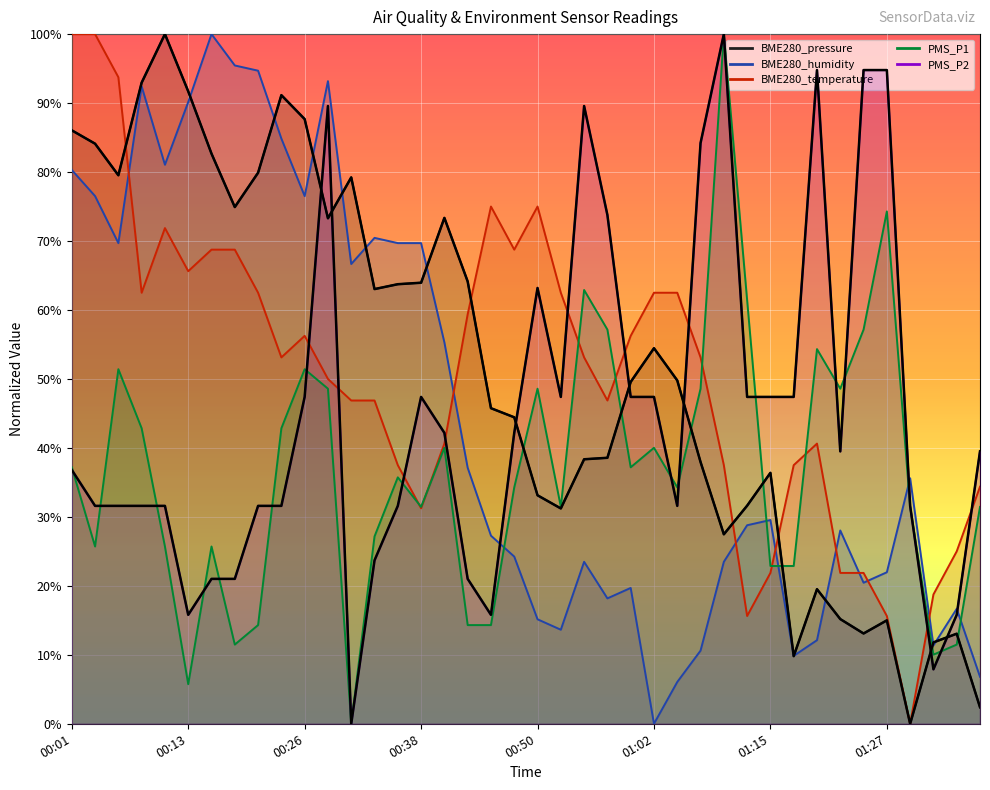

What are all the series names shown in the legend?

BME280_pressure, BME280_humidity, BME280_temperature, PMS_P1, PMS_P2